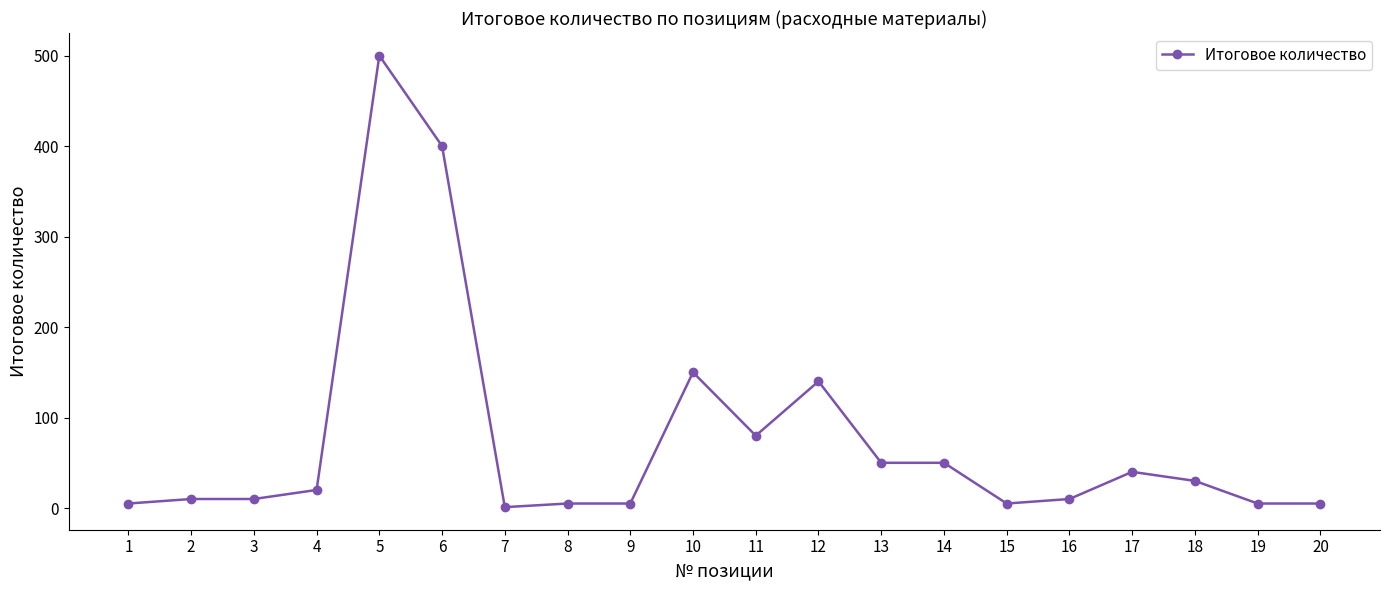

What is the change in value from 7 to 8?

+4